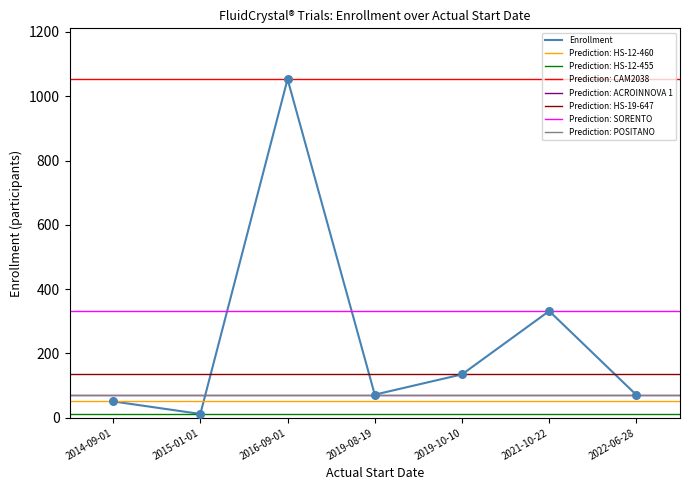

The value of Enrollment at 2016-09-01 is 211. True or false?

False